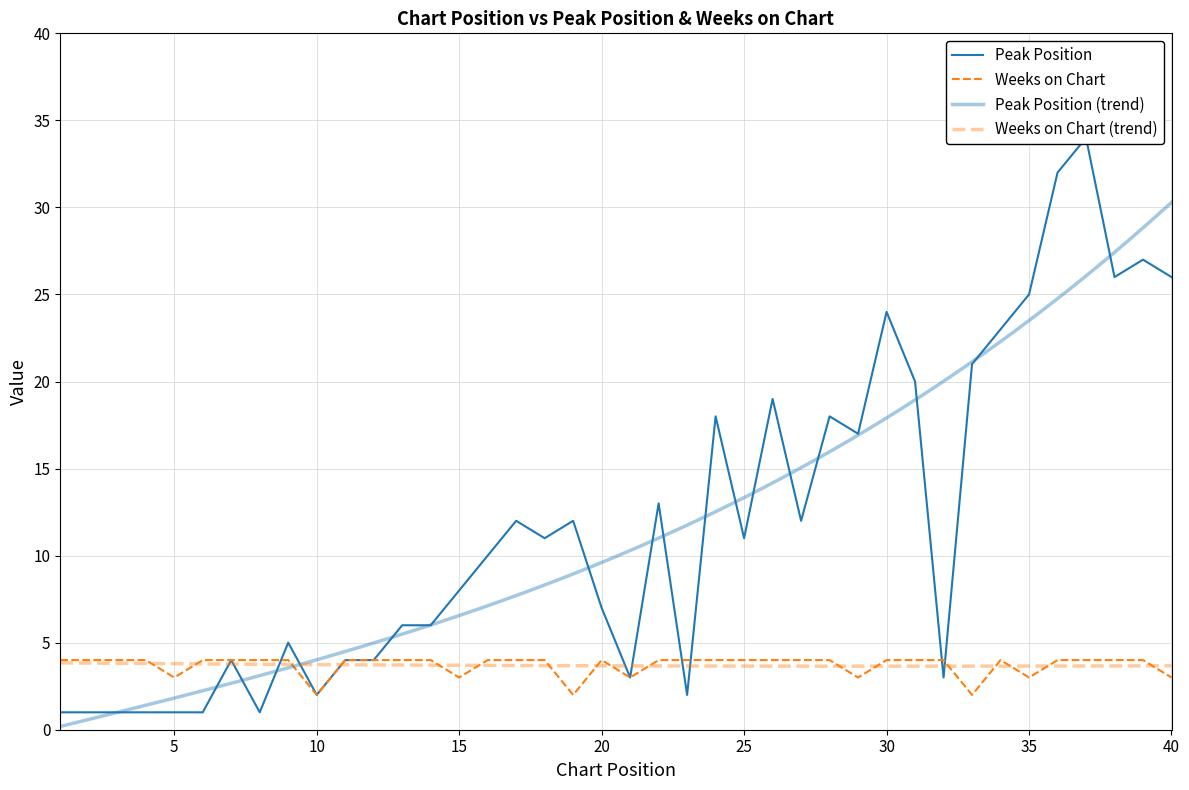

The Peak Position series shows 11 at 15. True or false?

False